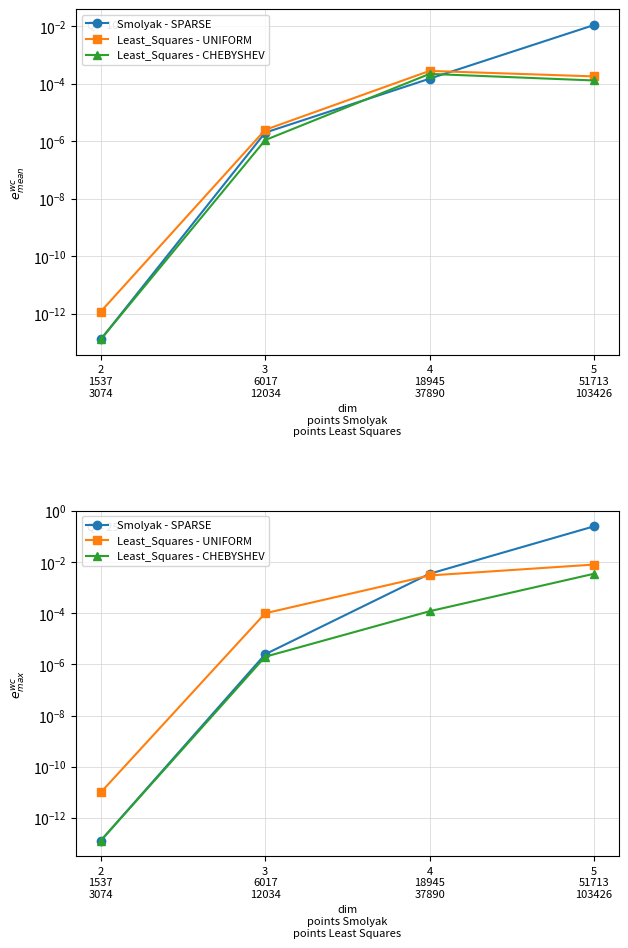

What is the maximum value shown in the chart?

0.2